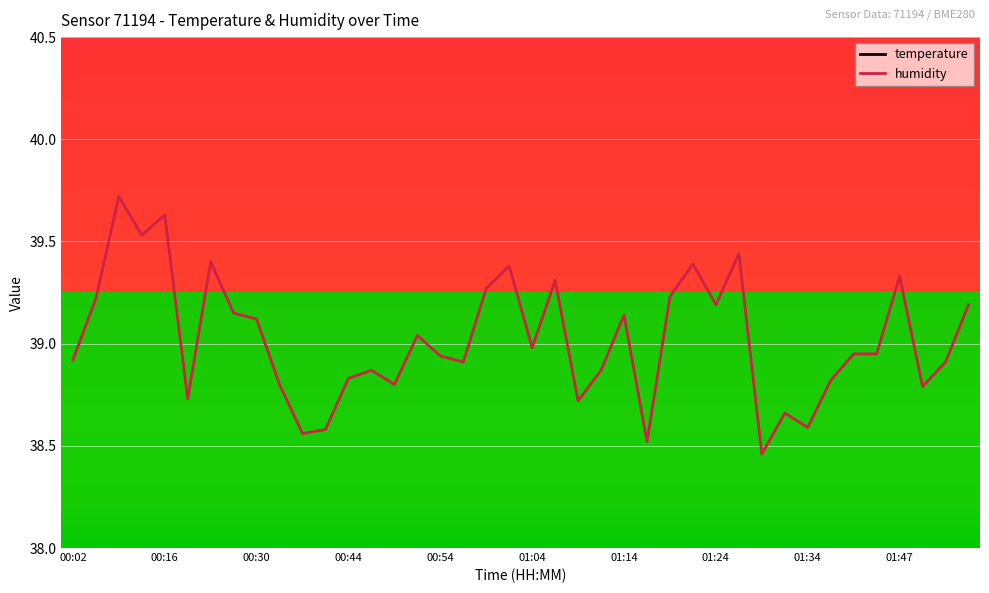

Which series changed the most between 00:49 and 01:39?

humidity